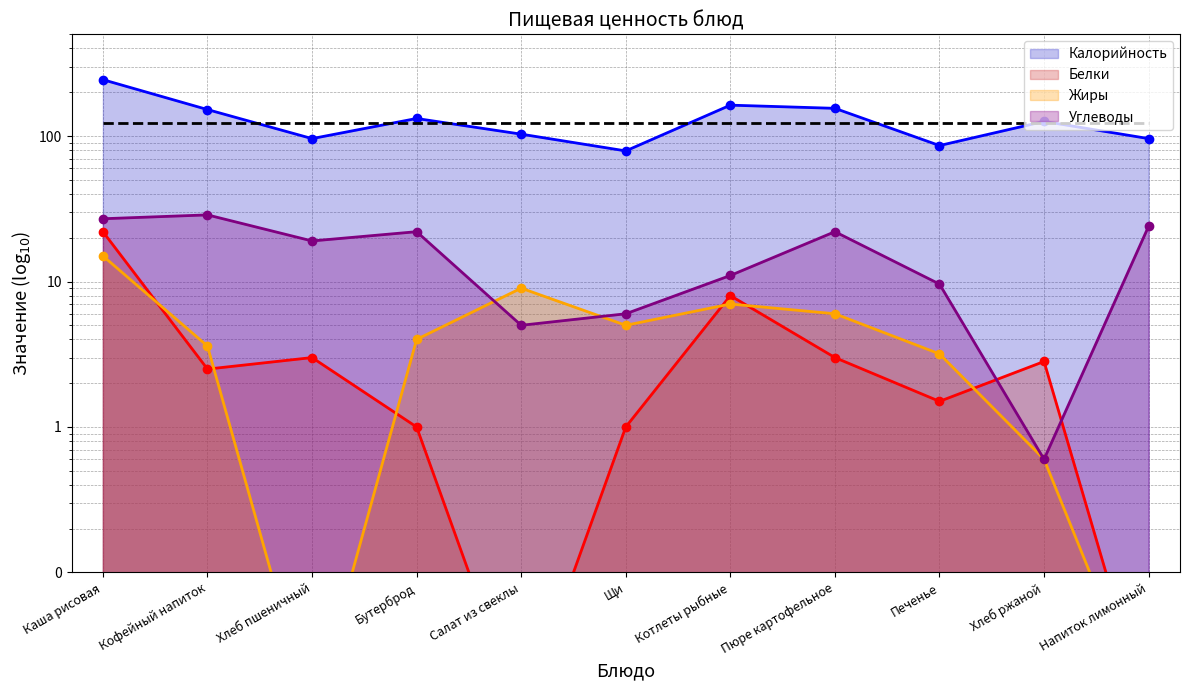

True or false: Калорийность and Жиры intersect in this chart.

False